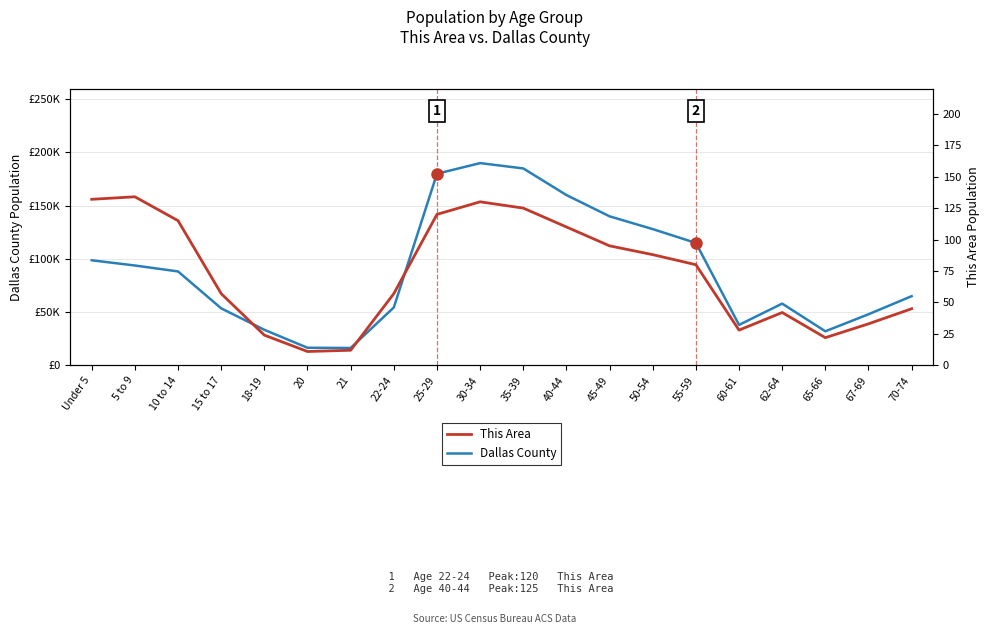

Where is Dallas County (detached) nearest to the value 103165?

Under 5